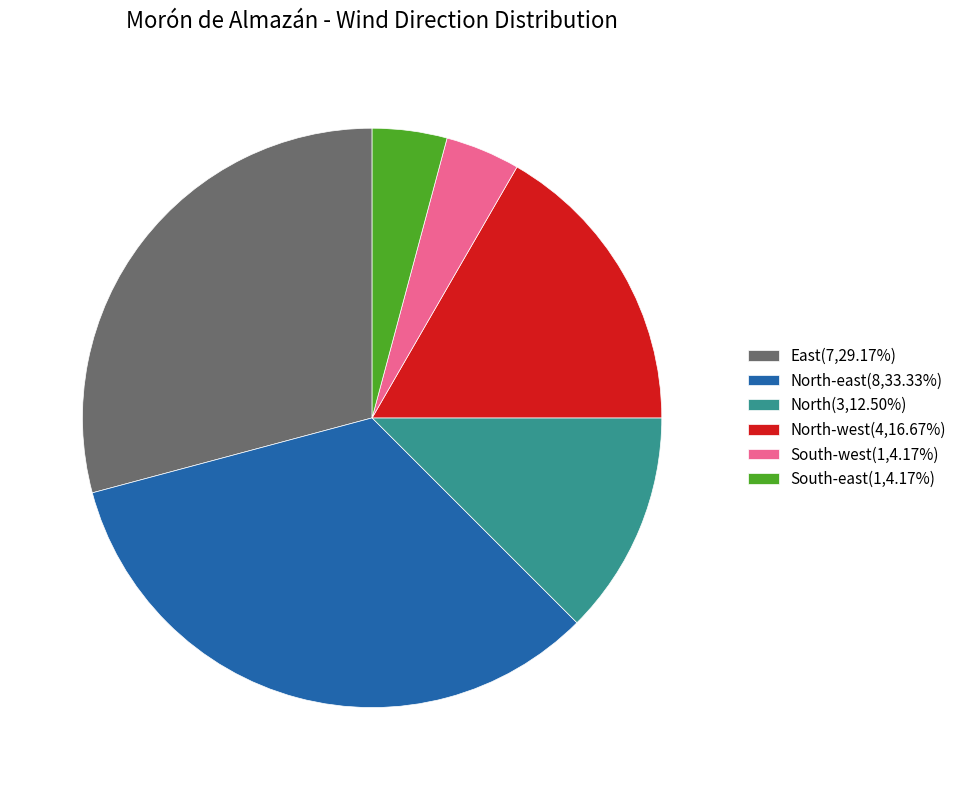

Is the sum of North-west(4,16.67%) and South-west(1,4.17%) greater than half?

No